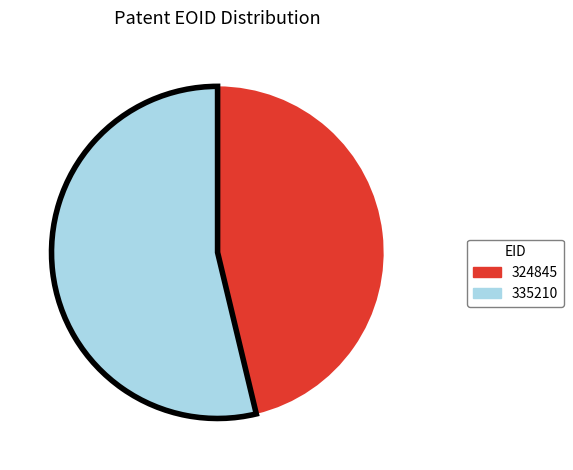

Which category accounts for the majority?

335210